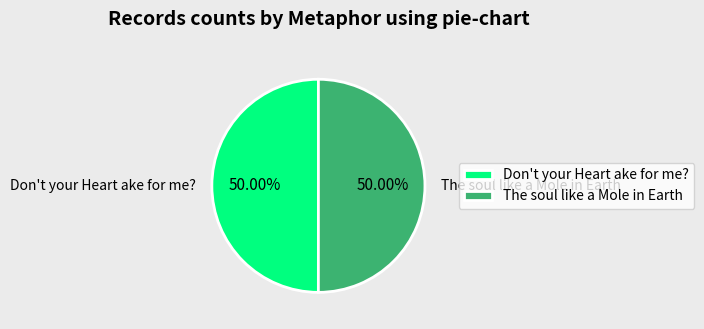

To the nearest percent, what portion does The soul like a Mole in Earth represent?

50%